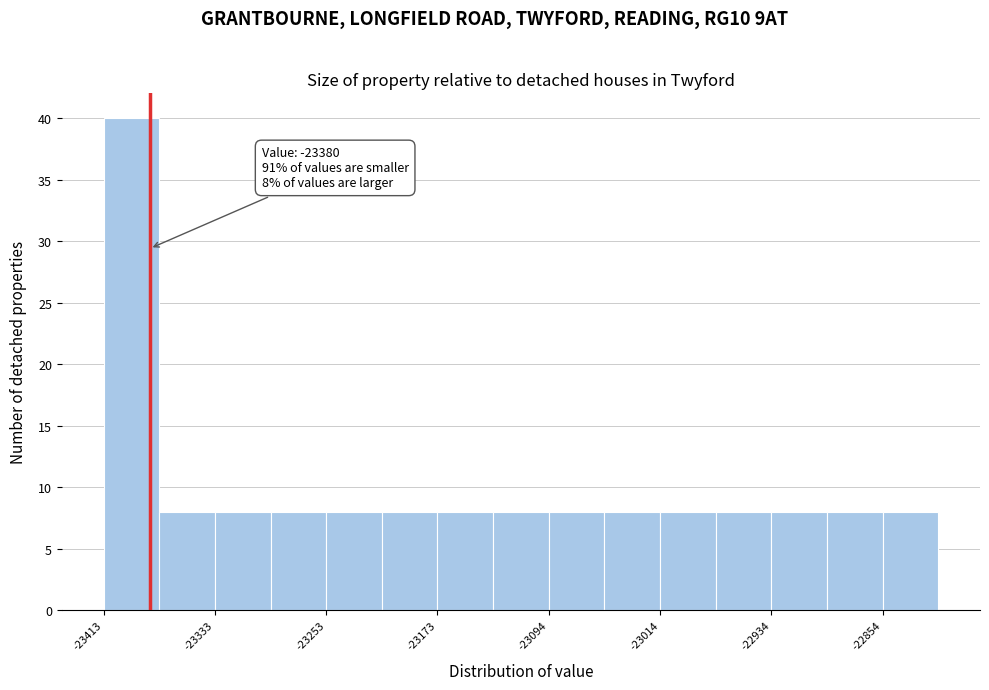

Around what value on the x-axis is the tallest bar? Give the approximate position of its centre, as read against the axis.

-23390